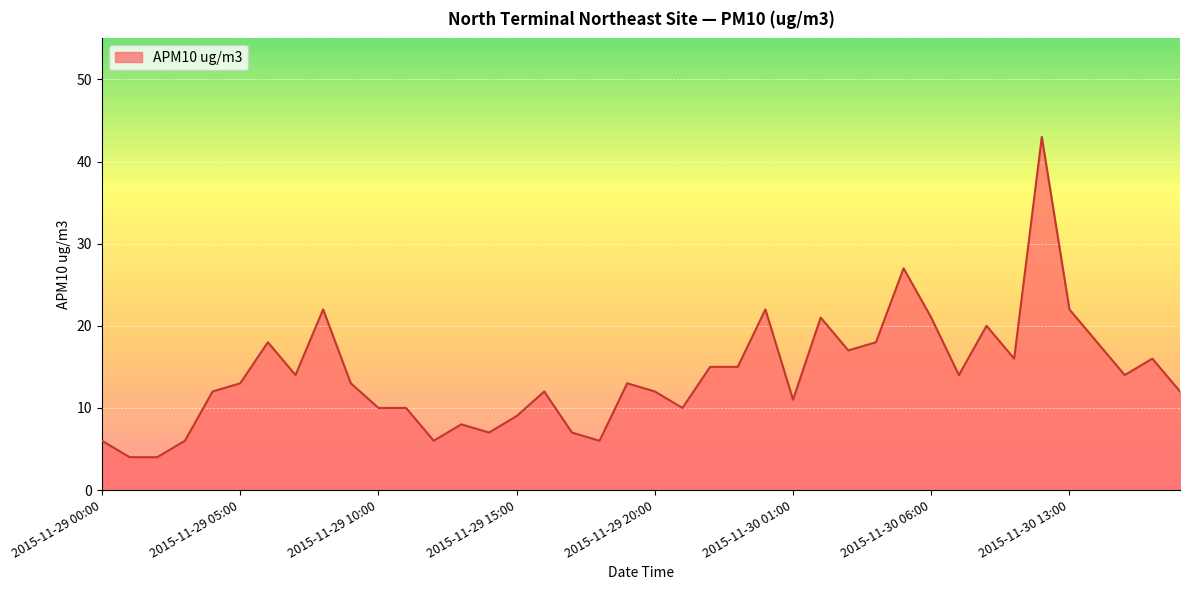

What is the difference between the maximum and minimum values?

39